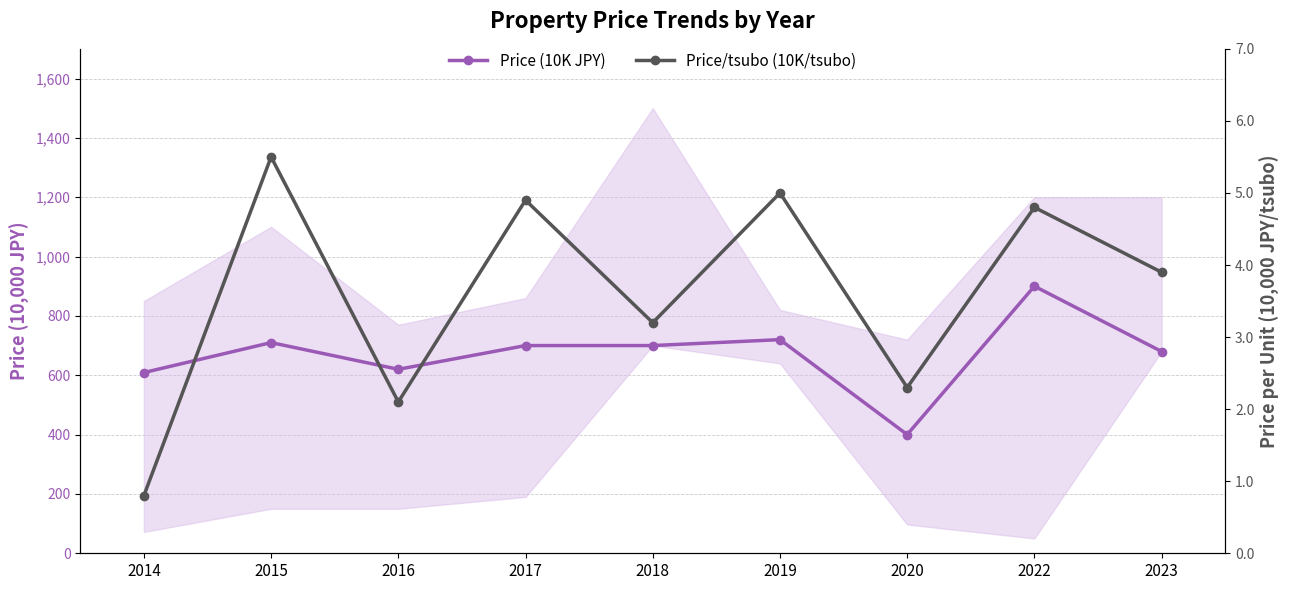

Between 2017 and 2023, which is larger?

2017